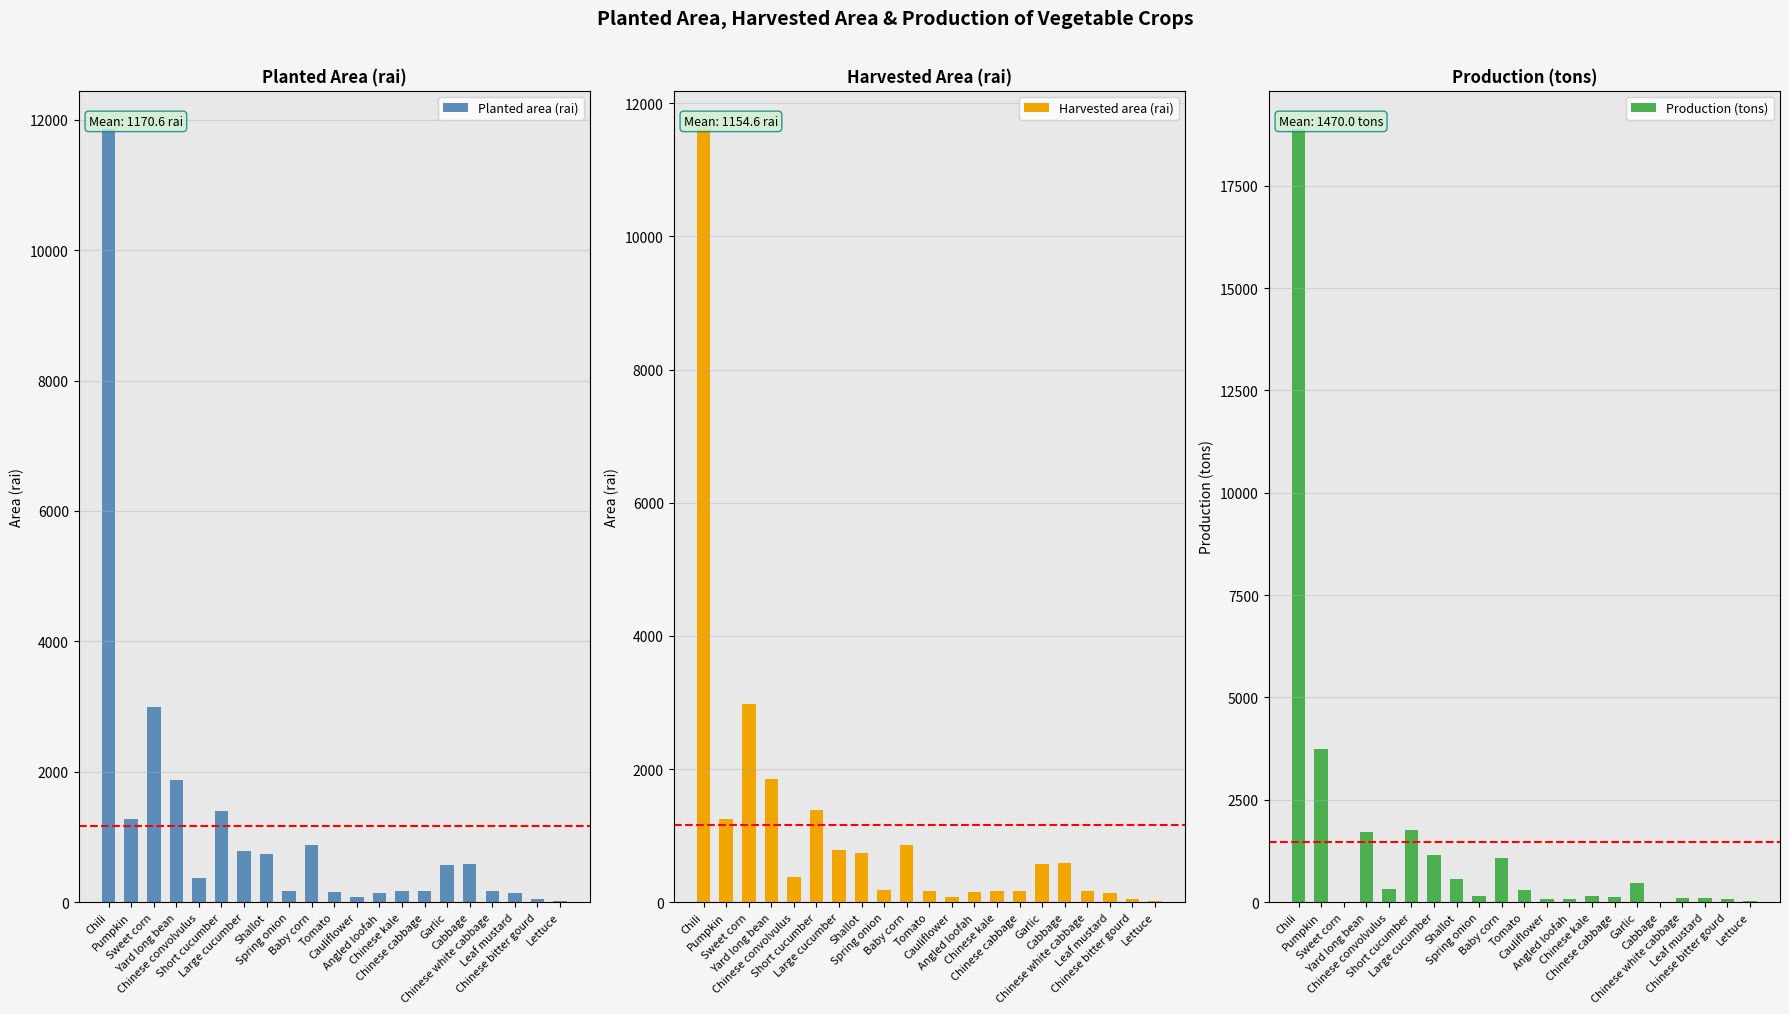

How many bars are there in total?

63